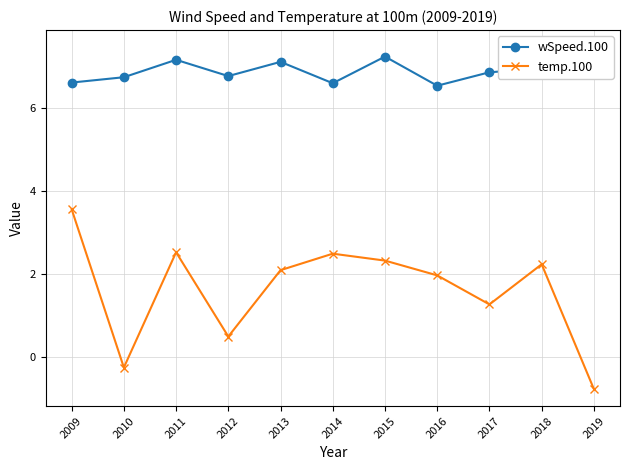

How many interior local valleys does the wSpeed.100 series have?

3